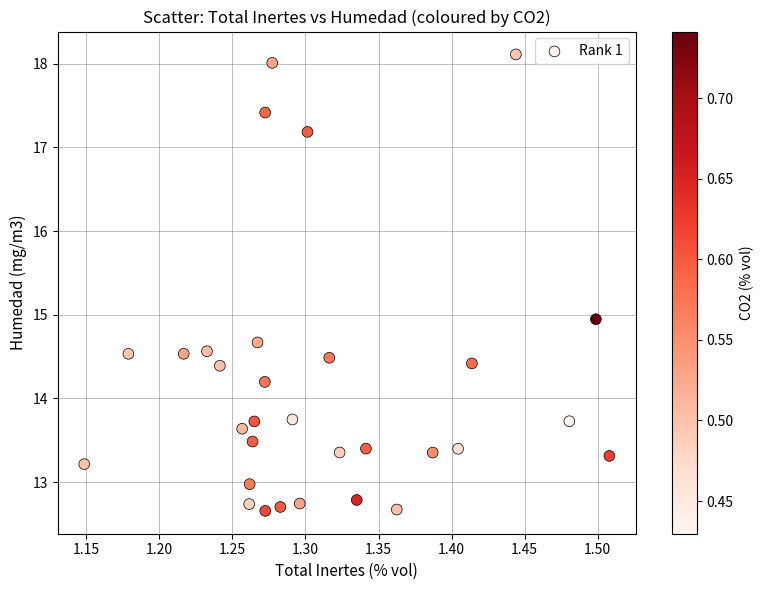

What is the range of Y values (max minus min)?

5.5